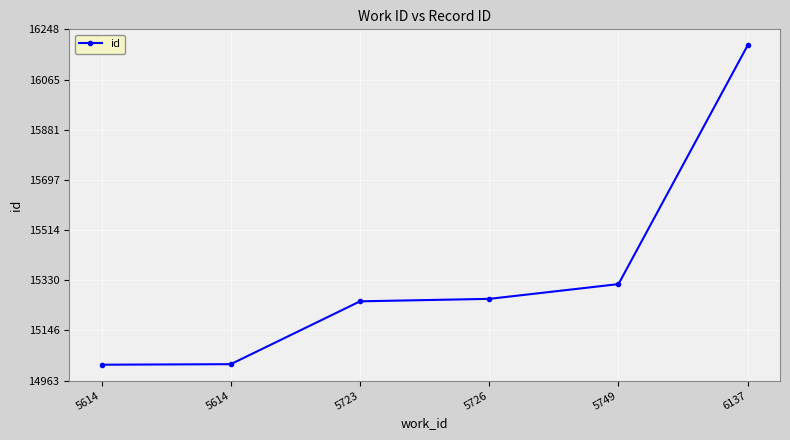

What is the minimum value shown in the chart?

15021